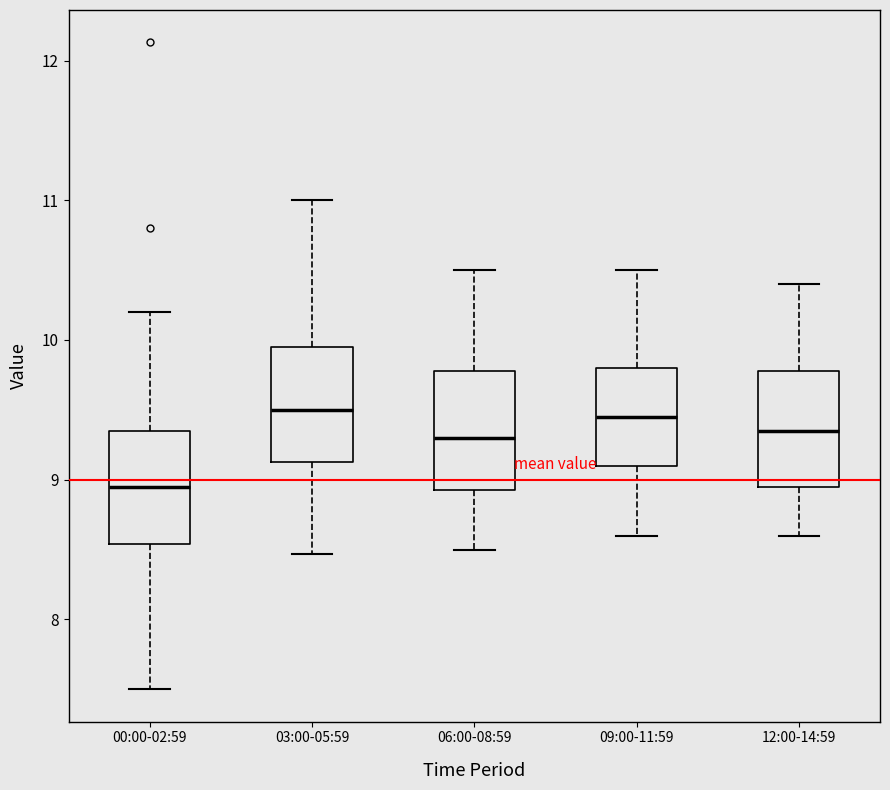

Reading left to right, read every box against the y-axis: the position of its median line, the range the box covers, and the ends of its whiskers. The values are not printed on the chart, so give them approximately, as read against the axis.

00:00-02:59: median 9.0, box 8.5 to 9.3, whiskers 7.5 to 10.2
03:00-05:59: median 9.5, box 9.1 to 10.0, whiskers 8.5 to 11.0
06:00-08:59: median 9.3, box 8.9 to 9.8, whiskers 8.5 to 10.5
09:00-11:59: median 9.5, box 9.1 to 9.8, whiskers 8.6 to 10.5
12:00-14:59: median 9.4, box 9.0 to 9.8, whiskers 8.6 to 10.4